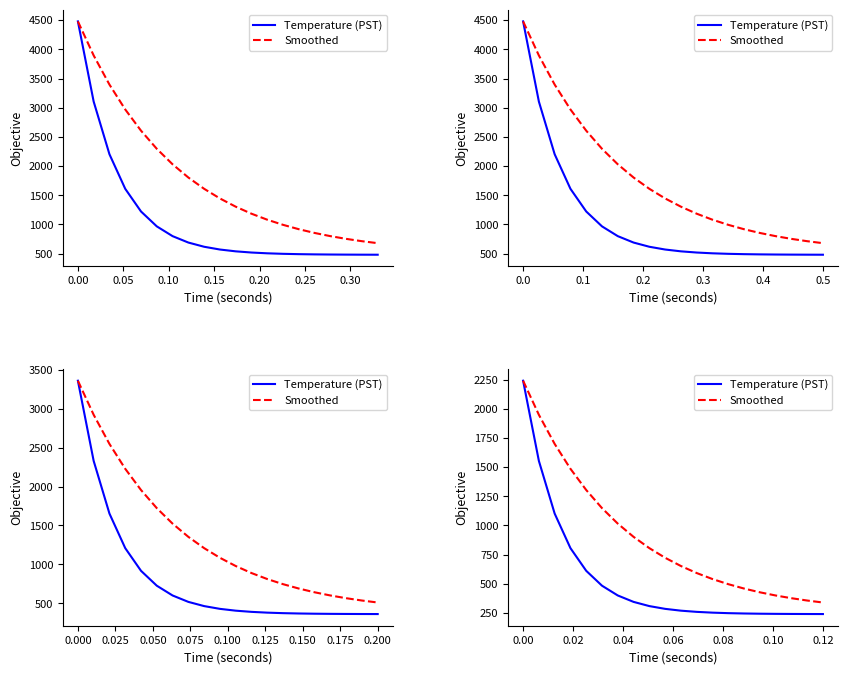

What value does the Smoothed series have at 0.05?

1698.4